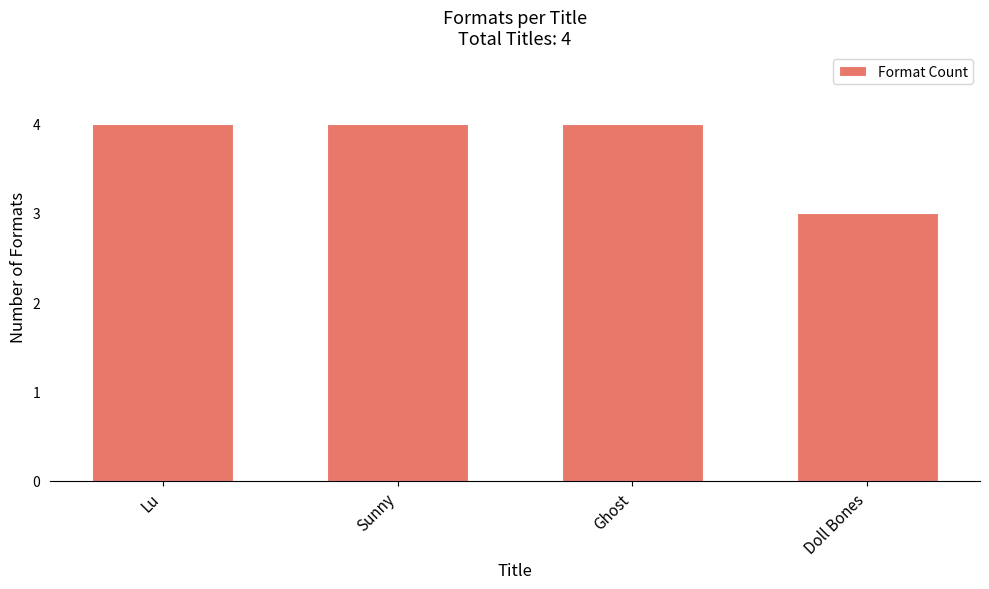

What is the sum of the values at Lu and Sunny?

8